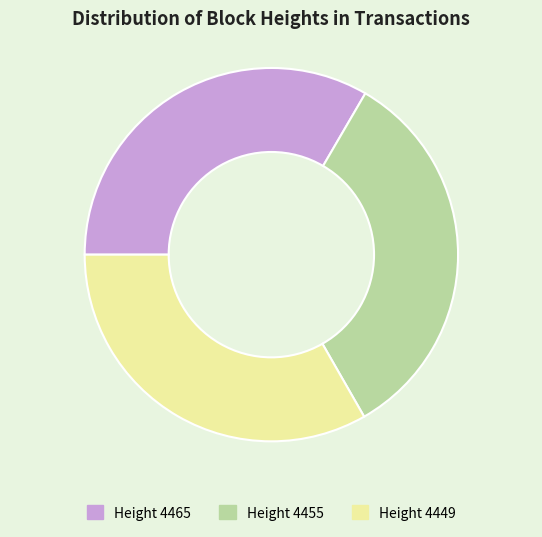

Does any single category account for the majority?

No